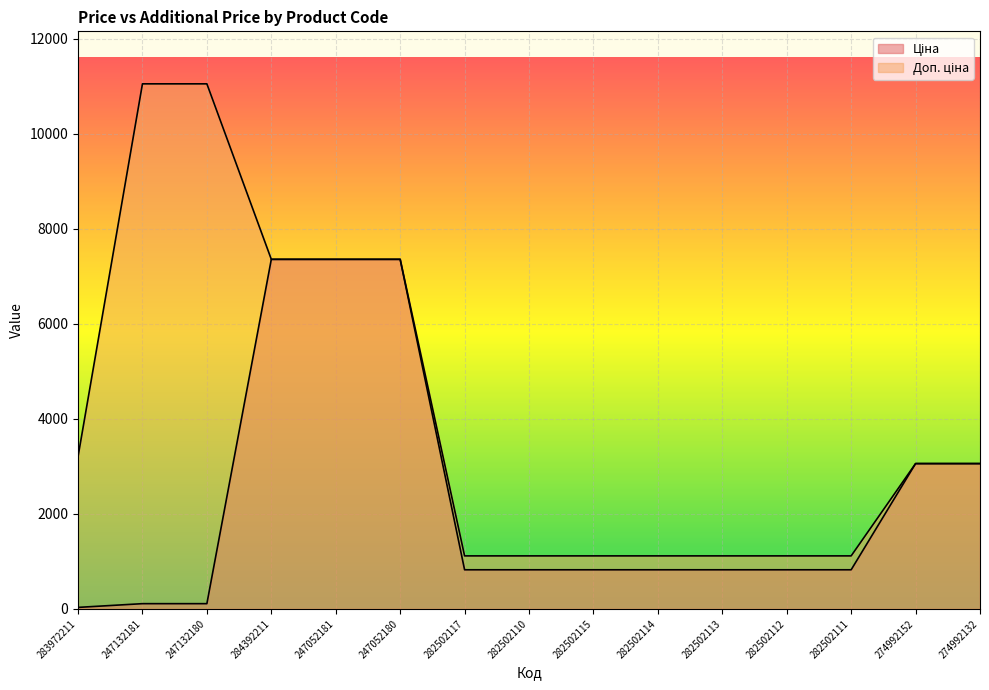

Is it true that Ціна equals 110.5 at 247132181?

True